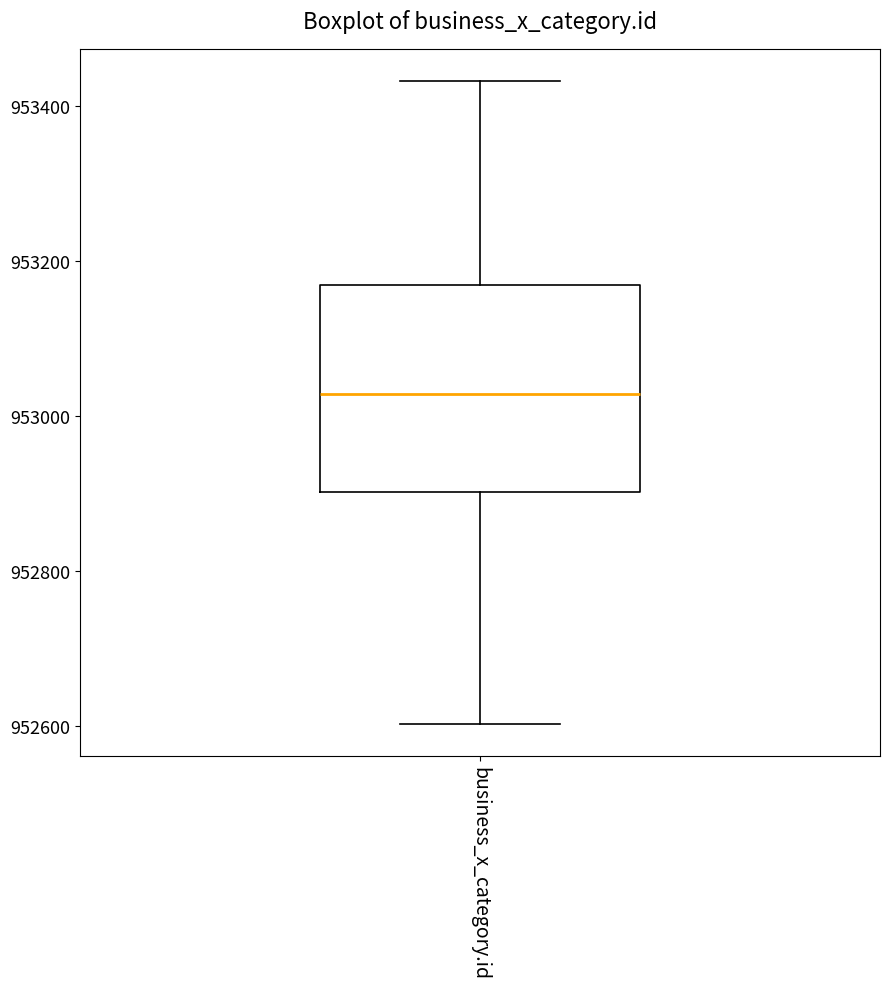

Where is the upper edge of the box for business_x_category.id on the y-axis? The values are not printed on the chart, so give them approximately, as read against the axis.

953160